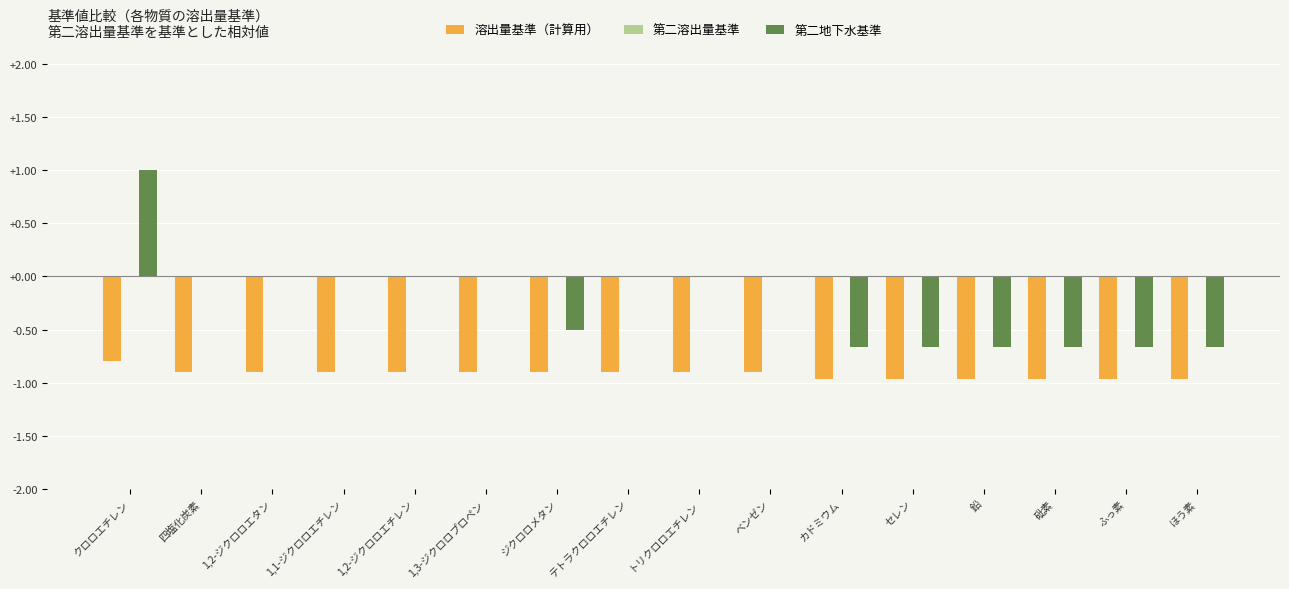

Is the value of 溶出量基準（計算用） at 1,2-ジクロロエチレン greater than the value of 第二地下水基準 at ジクロロメタン?

No